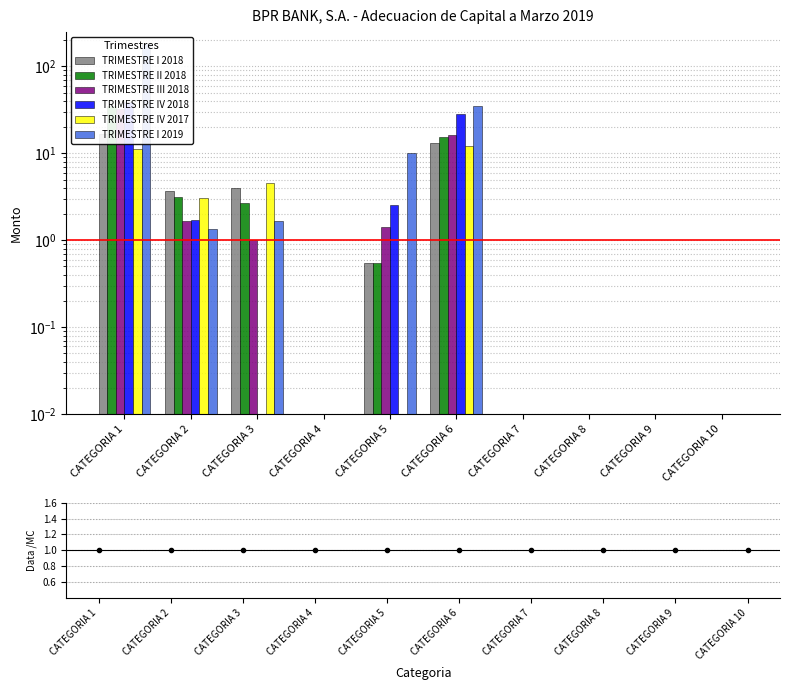

Reading right to left, extract all data points from this chart.

TRIMESTRE I 2018: 0.0	0.0	0.0	0.0	13.1	0.5	0.0	4.0	3.7	16.9
TRIMESTRE II 2018: 0.0	0.0	0.0	0.0	15.4	0.5	0.0	2.7	3.1	34.9
TRIMESTRE III 2018: 0.0	0.0	0.0	0.0	16.4	1.4	0.0	1.0	1.7	32.6
TRIMESTRE IV 2018: 0.0	0.0	0.0	0.0	28.6	2.5	0.0	0.0	1.7	39.4
TRIMESTRE IV 2017: 0.0	0.0	0.0	0.0	12.0	0.0	0.0	4.6	3.1	11.4
TRIMESTRE I 2019: 0.0	0.0	0.0	0.0	35.5	10.1	0.0	1.7	1.4	185.9